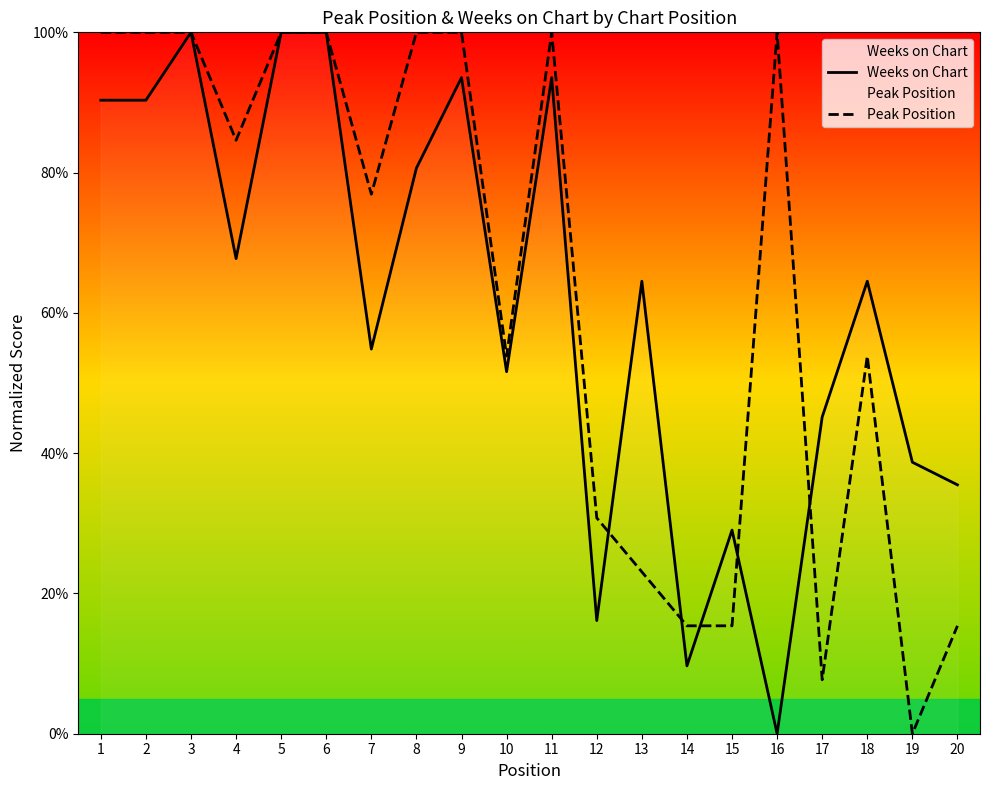

What is the total value across all series at 15?

44.4